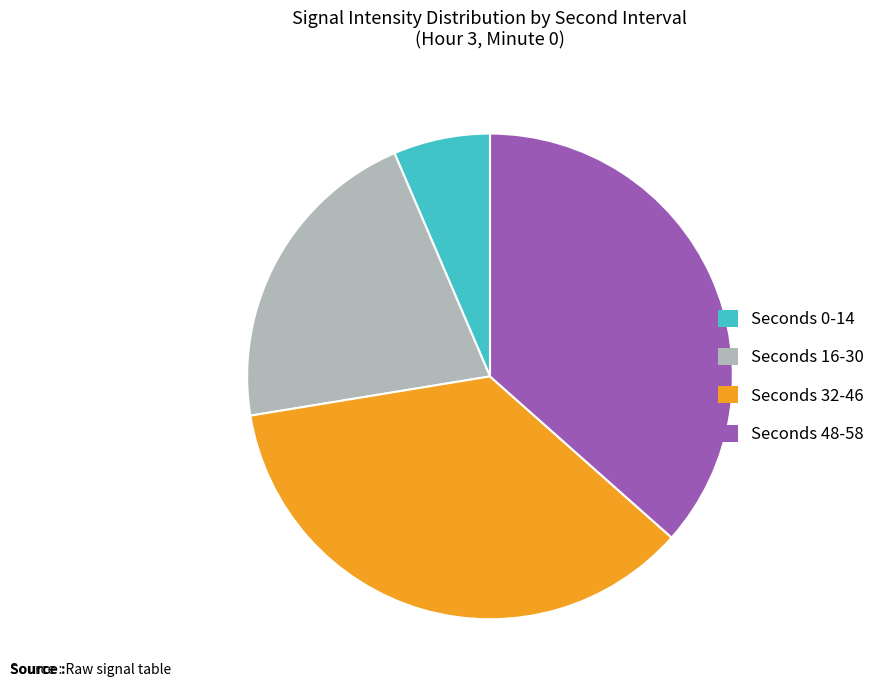

True or false: Seconds 48-58 accounts for 37% of the total.

True